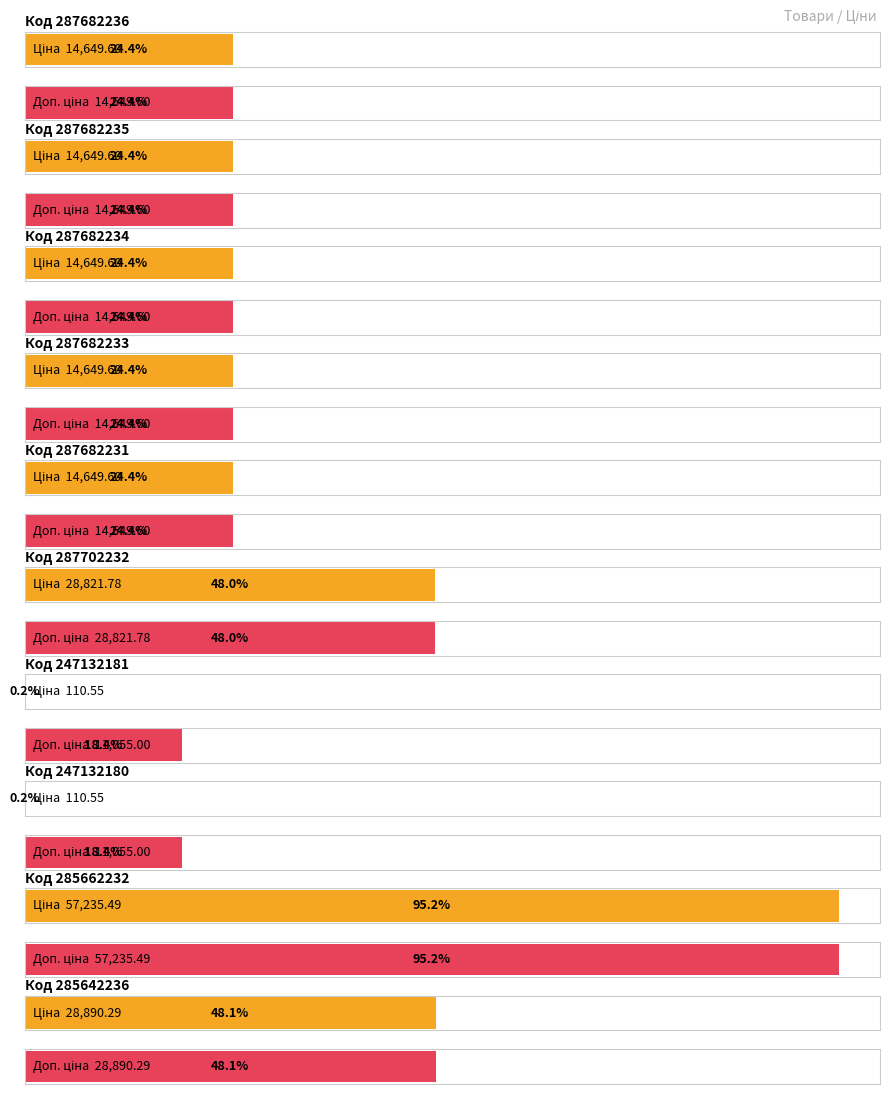

The Доп. ціна series shows 6006.9 at 287682236. True or false?

False